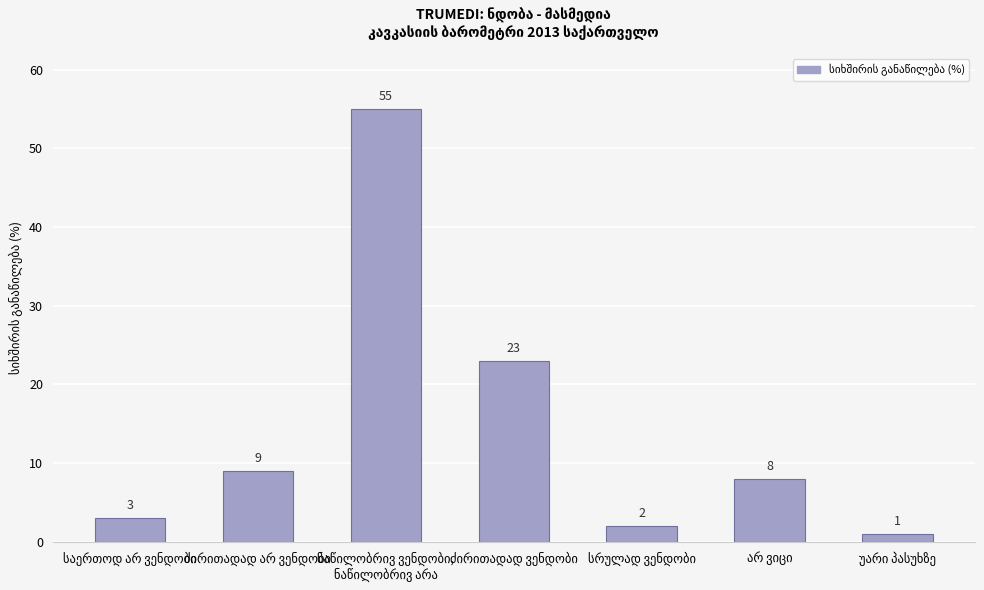

What is the average value?

14